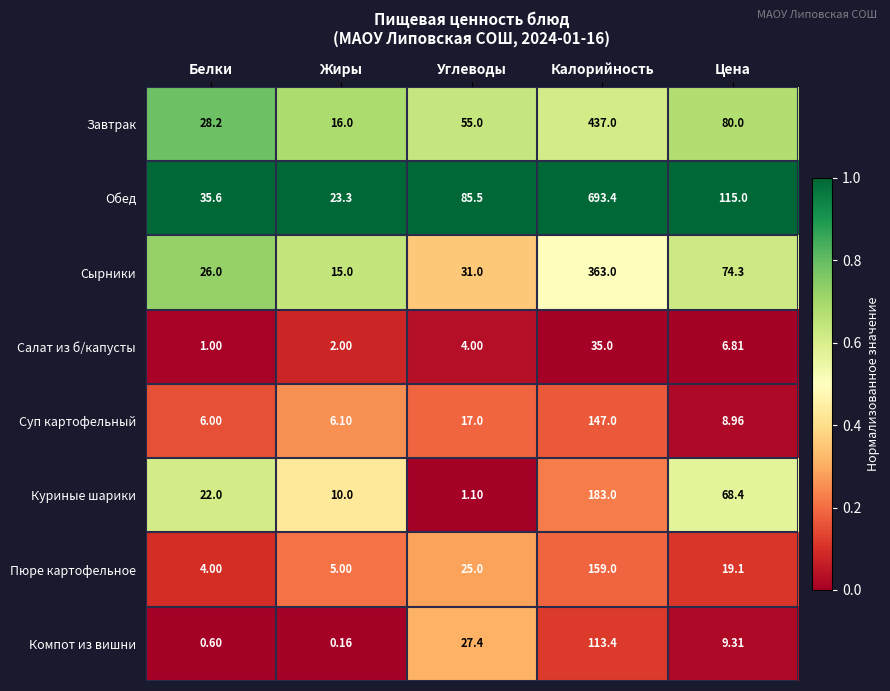

What is the difference between the highest and lowest values at Цена?

108.2